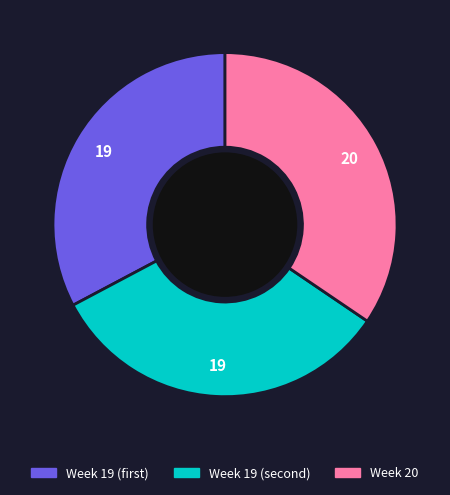

Does any single category account for the majority?

No